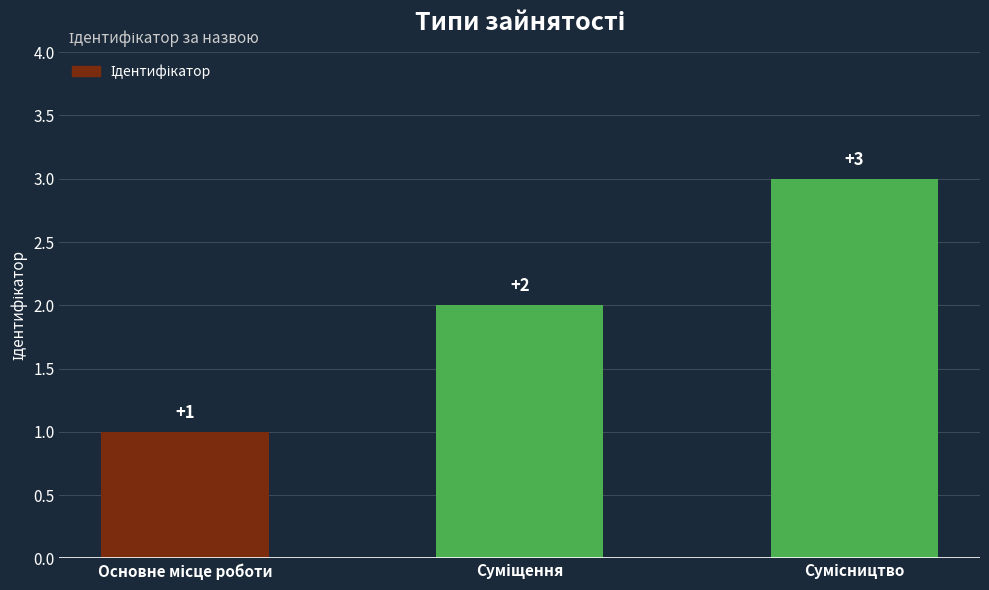

What is the difference between the maximum and second lowest values?

1